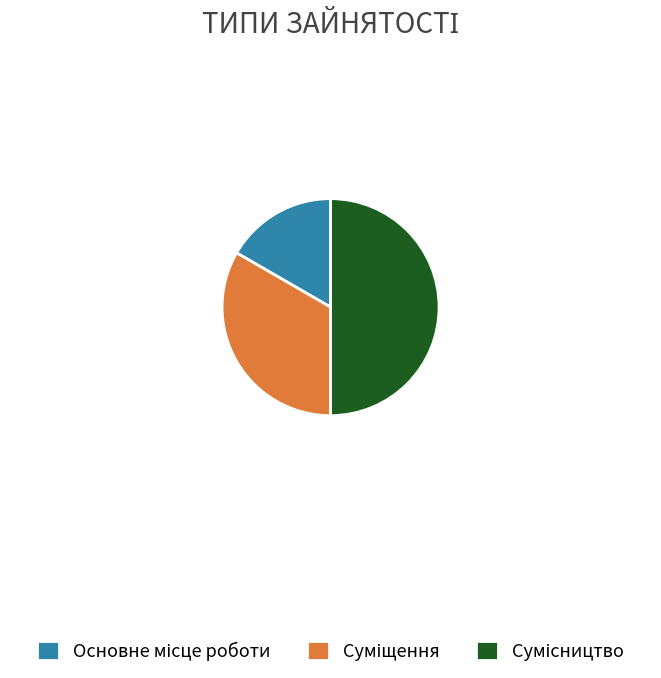

True or false: Суміщення accounts for 47% of the total.

False